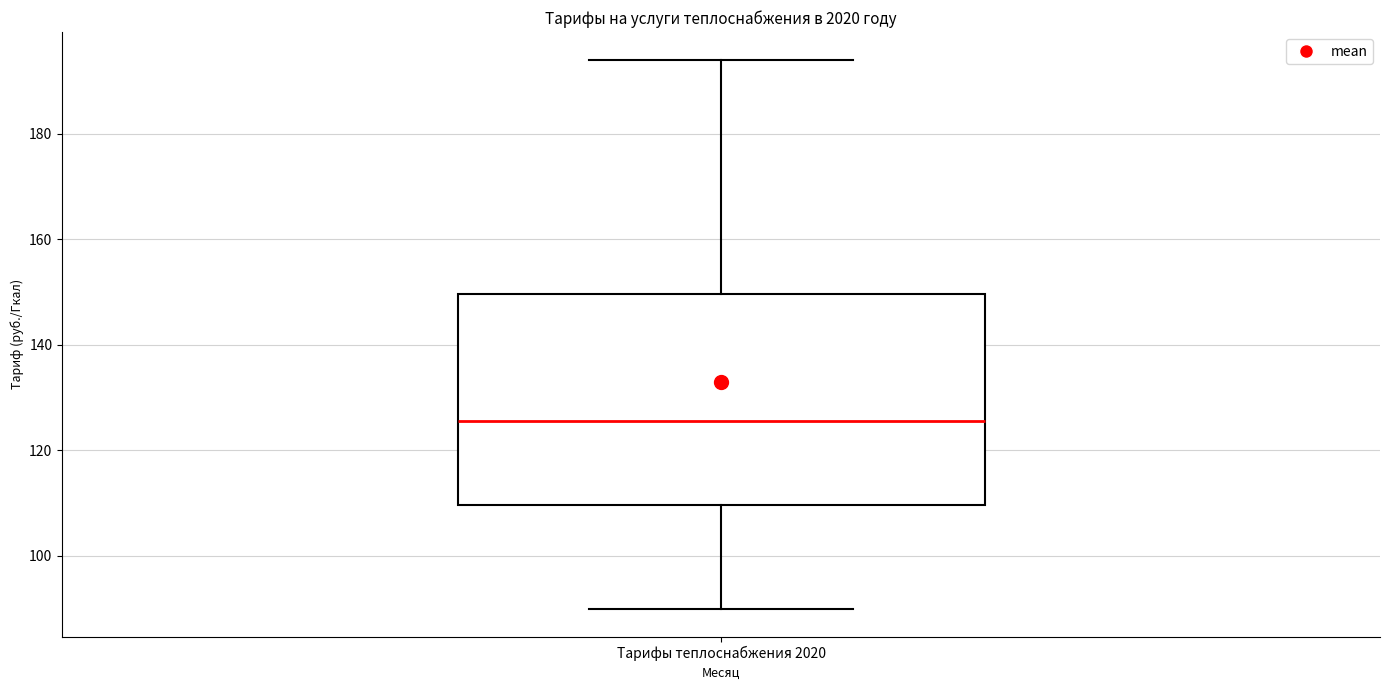

Transcribe this box plot: give where the median line is, the range the box spans, and where the two whiskers end, as read against the y-axis. The values are not printed on the chart, so give them approximately, as read against the axis.

median 126, box 110 to 150, whiskers 90 to 194